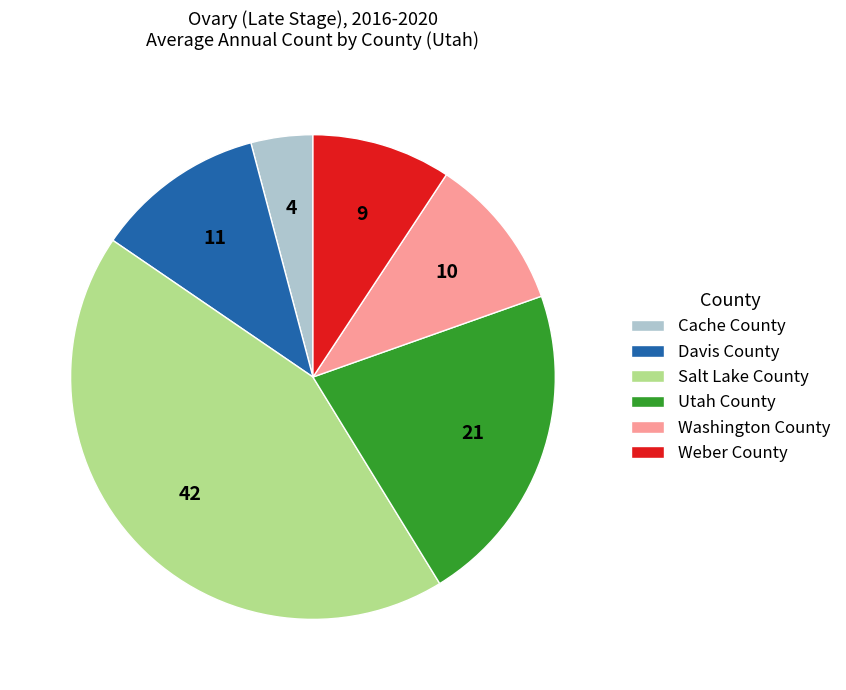

True or false: Washington County accounts for 1% of the total.

False